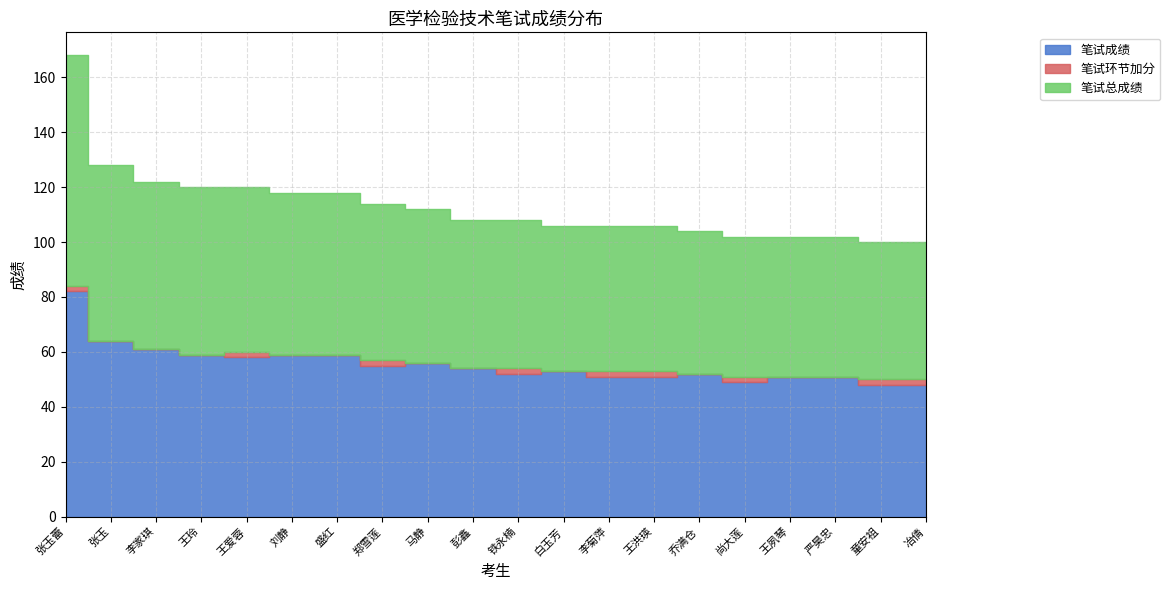

At which category is the sum across all series the highest?

张玉蕾